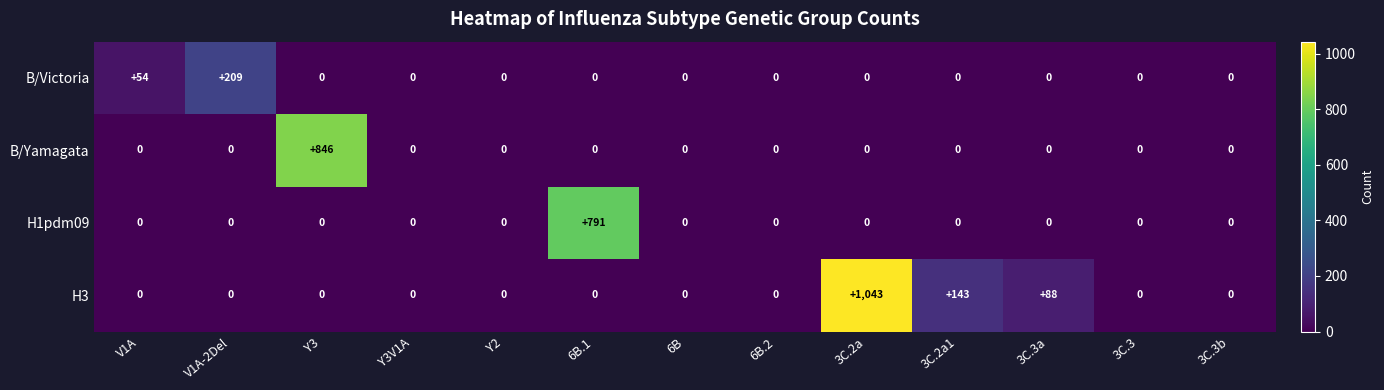

At which category does the chart reach its peak across all series?

3C.2a